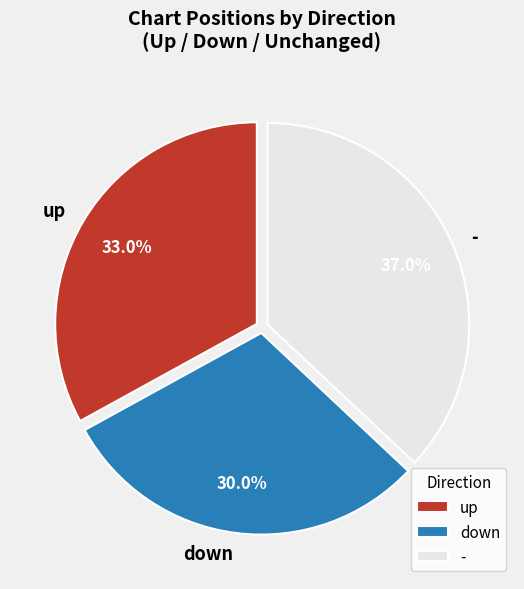

Combined, do up and - account for over 50%?

Yes